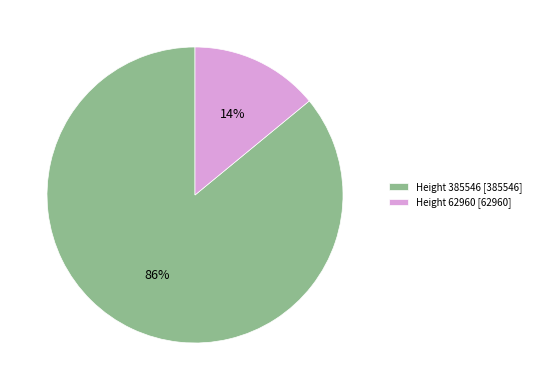

The Height 62960 slice represents 3% of the pie. True or false?

False